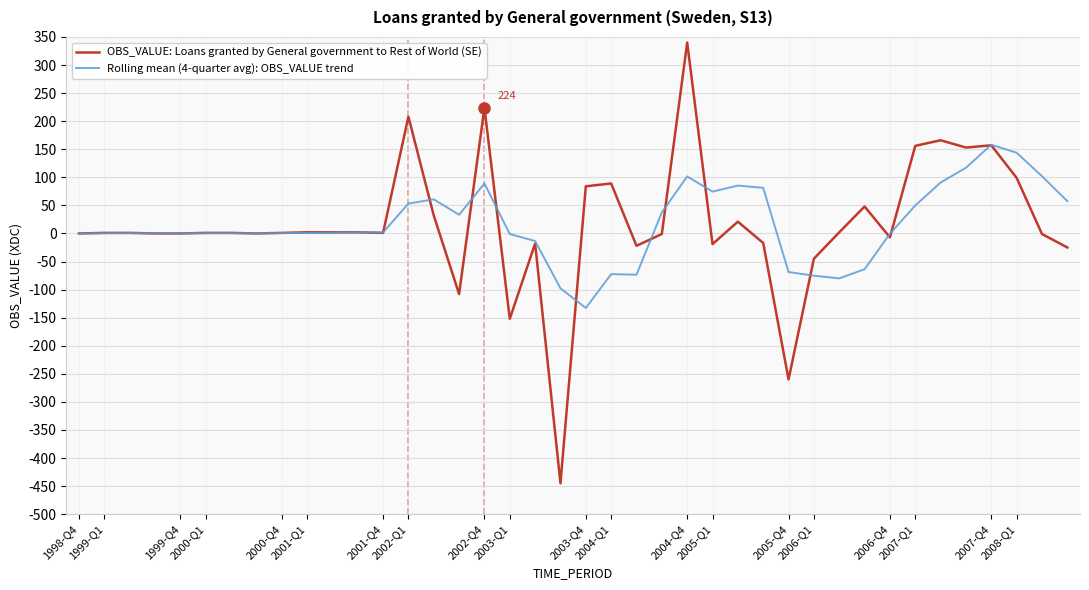

What is the greatest value displayed?

340.0